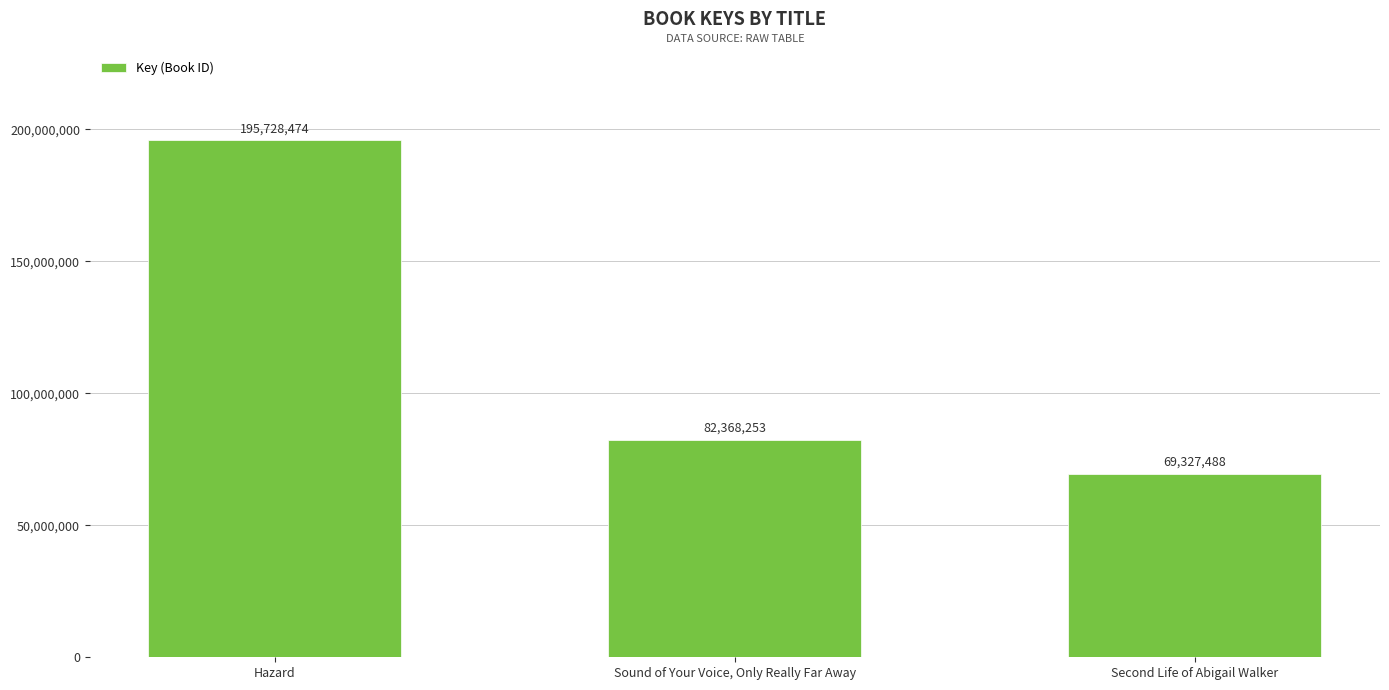

What is the difference between the values at Hazard and Sound of Your Voice, Only Really Far Away?

113360221